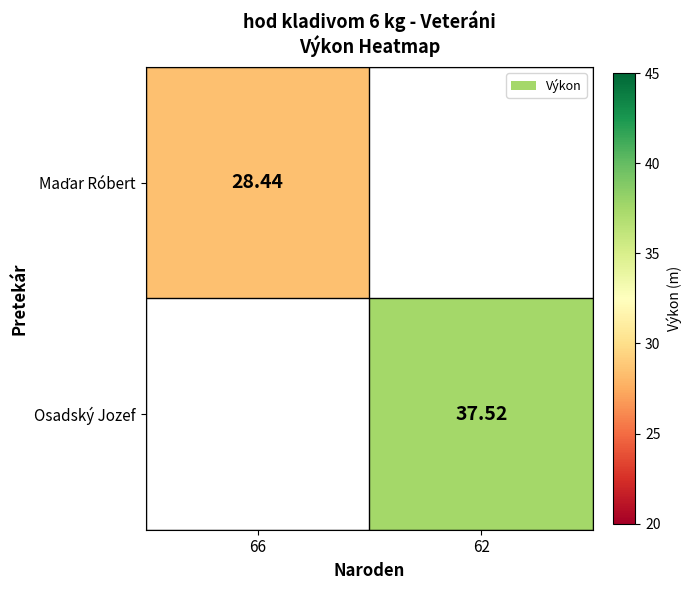

Which series has the widest spread of values?

Maďar Róbert